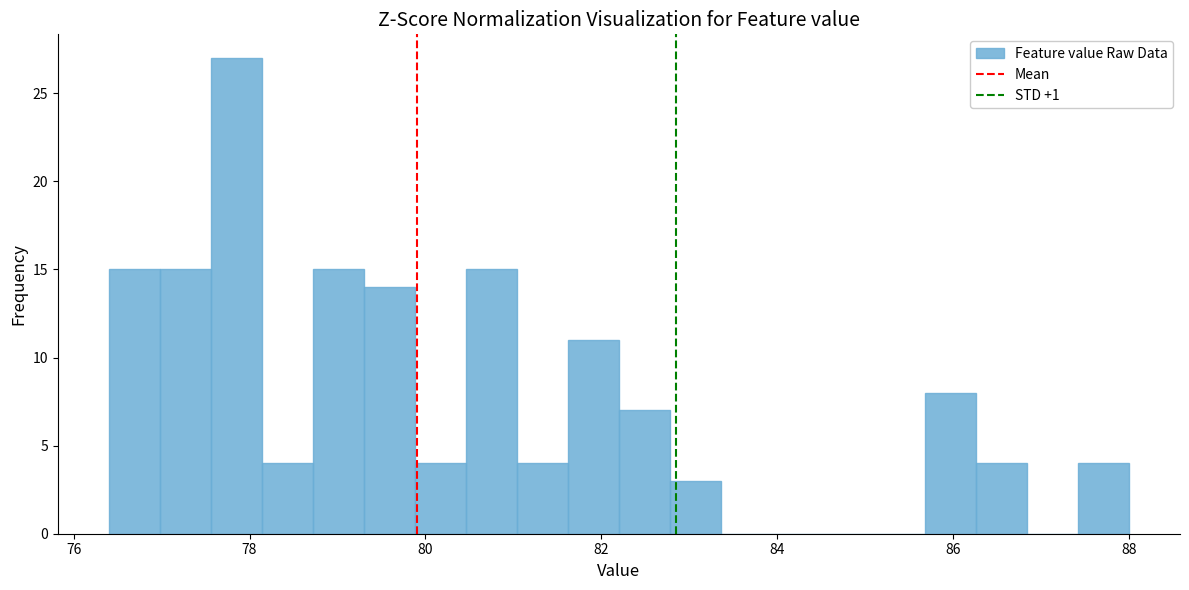

Read against the x-axis, roughly where is the centre of the tallest bar?

77.8